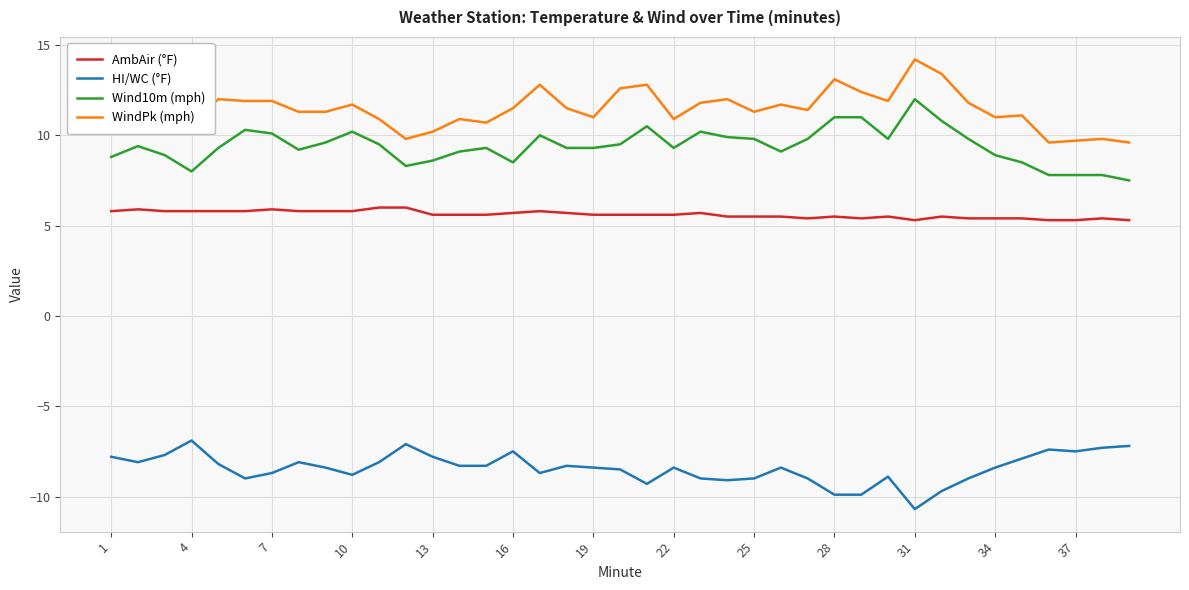

True or false: Wind10m (mph) and WindPk (mph) intersect in this chart.

False